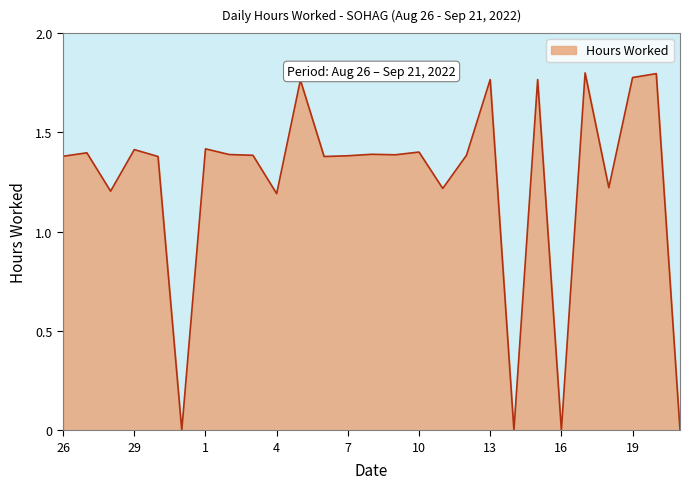

How many lines are shown in the chart?

1